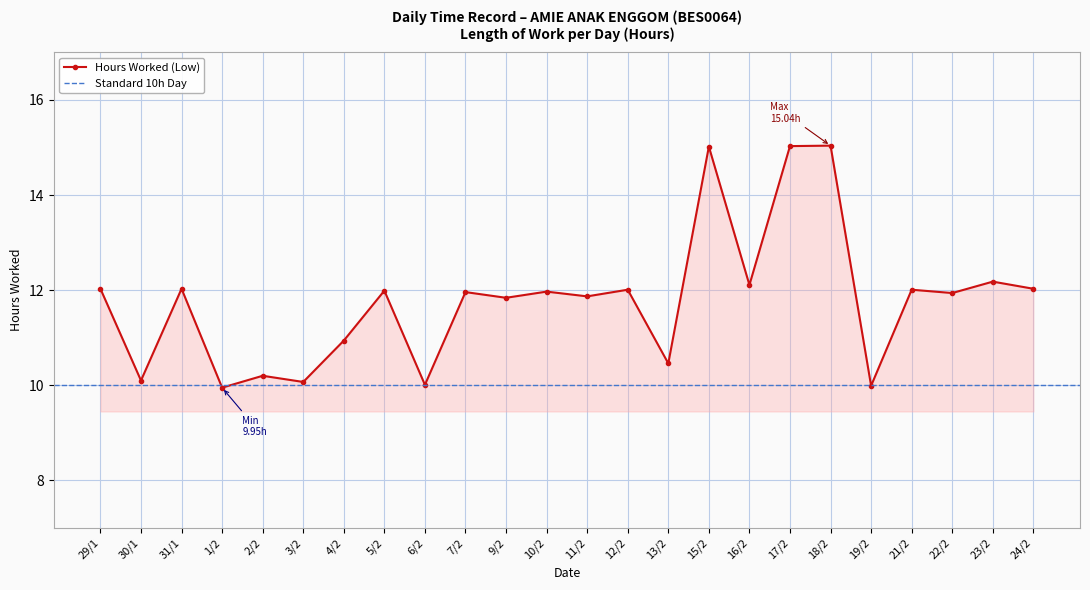

What is the change in value from 9/2 to 19/2?

-1.8